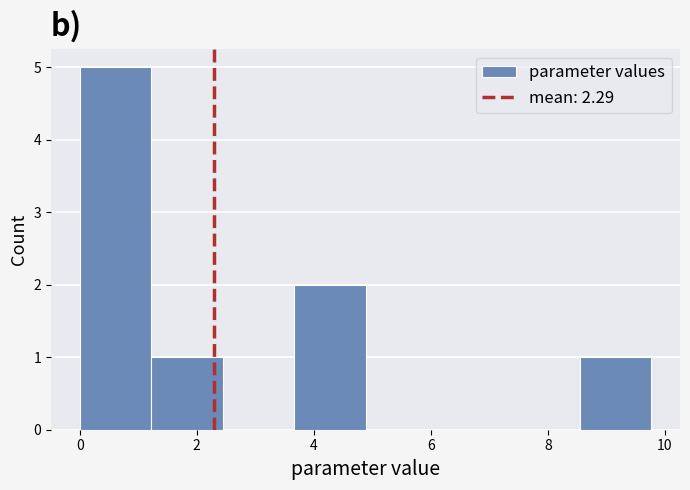

Over which range of the x-axis is the bar tallest?

0.0 to 1.2